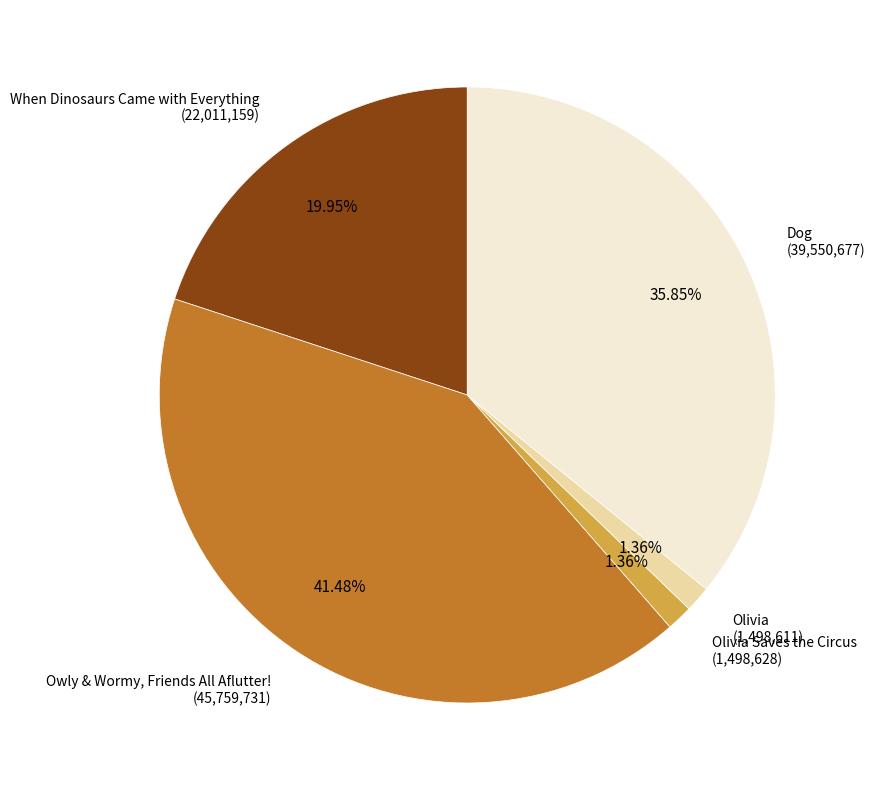

Does When Dinosaurs Came with Everything account for over 50% of the chart?

No